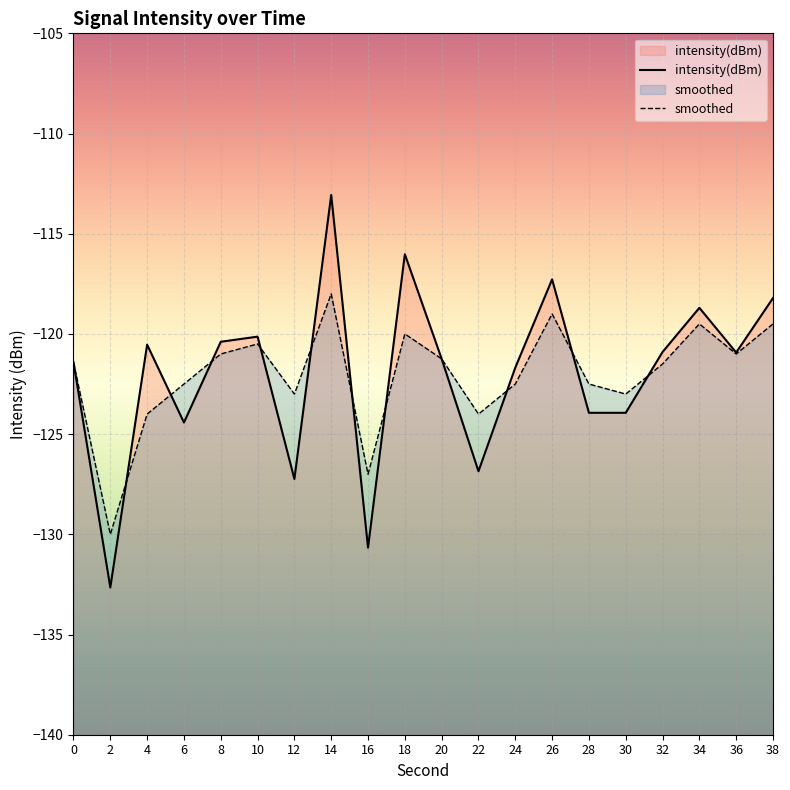

Where does the smoothed series first go above -121?

10